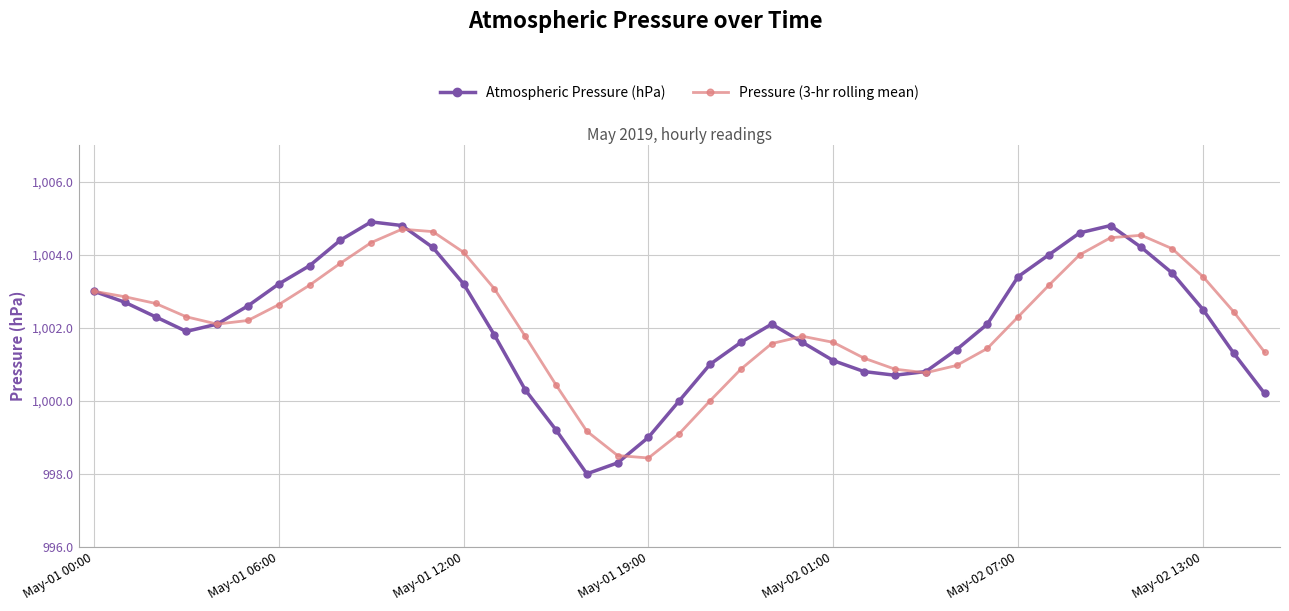

True or false: Atmospheric Pressure (hPa) has more than 2 points higher than both neighbors.

True